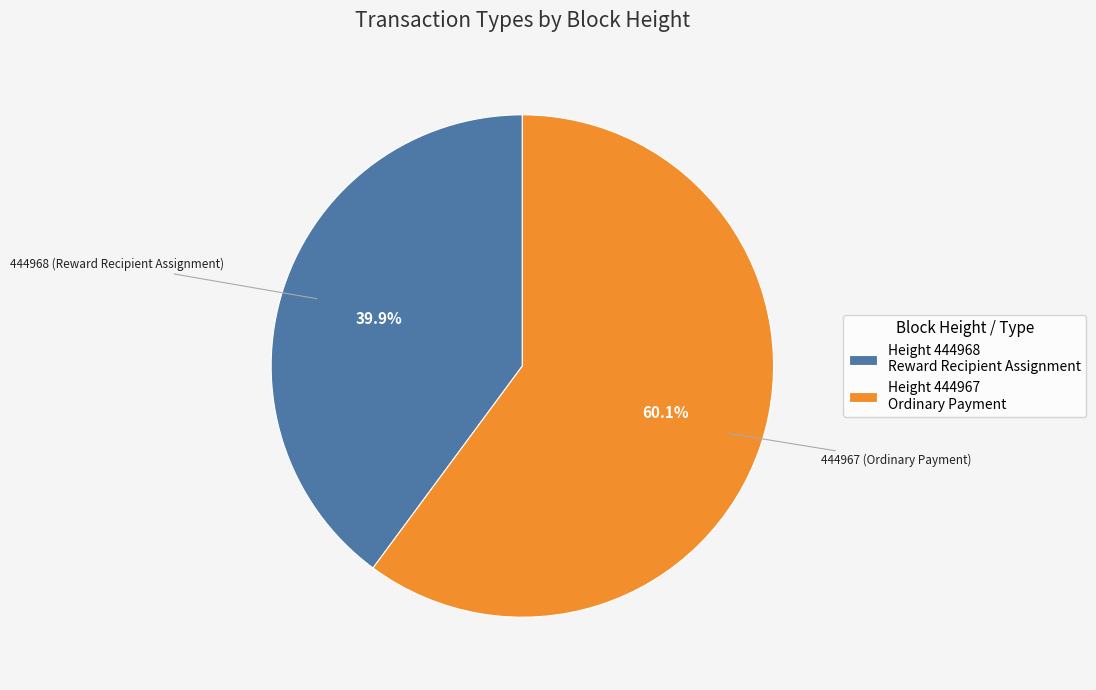

Count the number of slices in the pie.

2